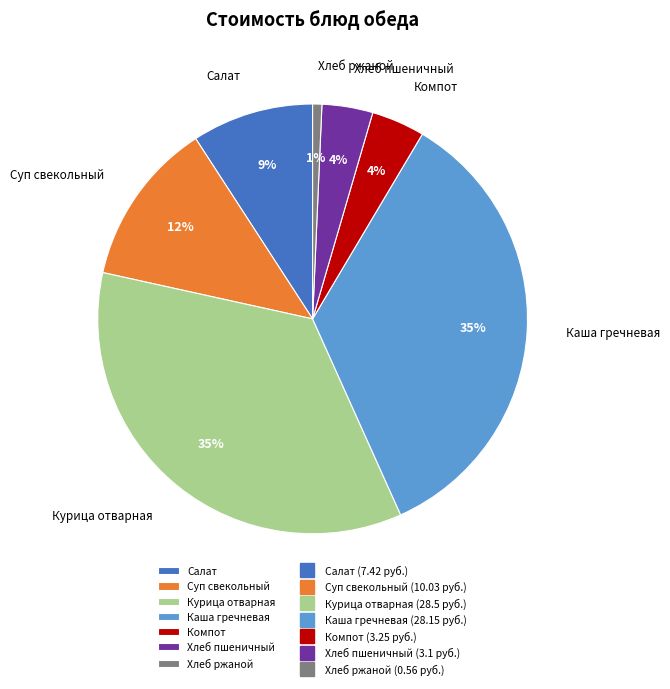

The Суп свекольный slice represents 1% of the pie. True or false?

False